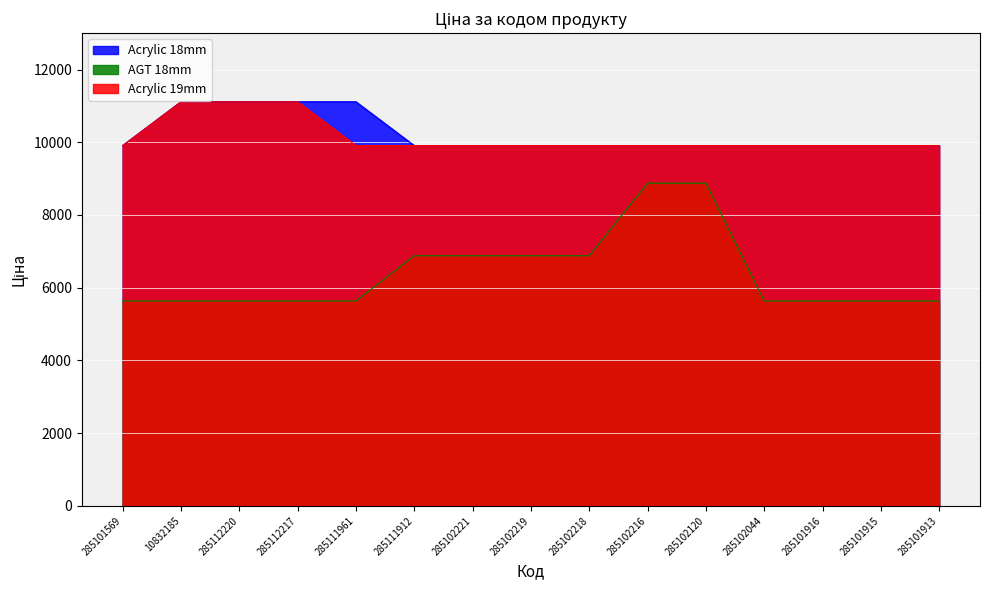

What is the label of the 3rd point from the right?

285101916